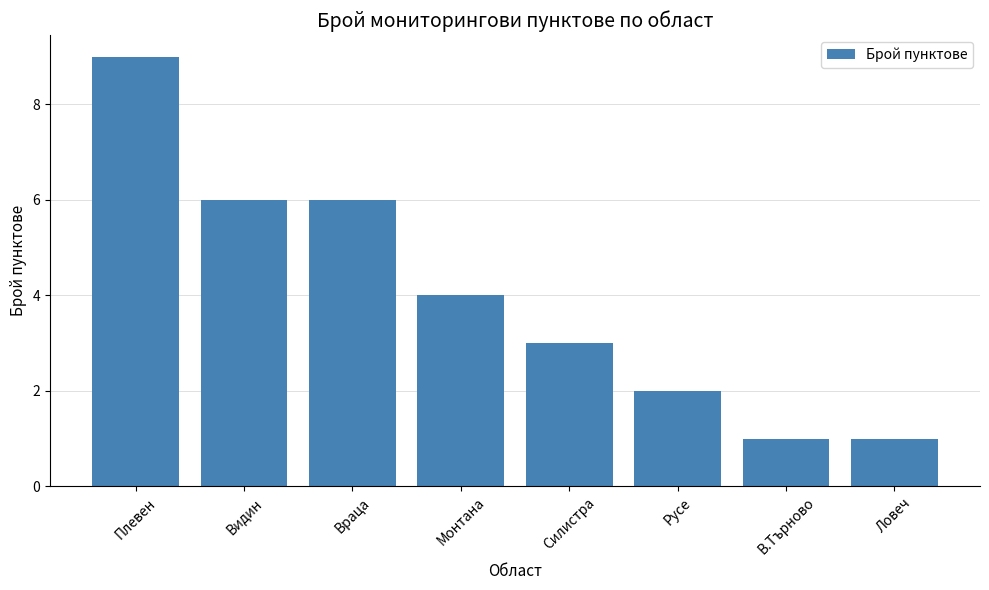

Count the number of categories in the chart.

8